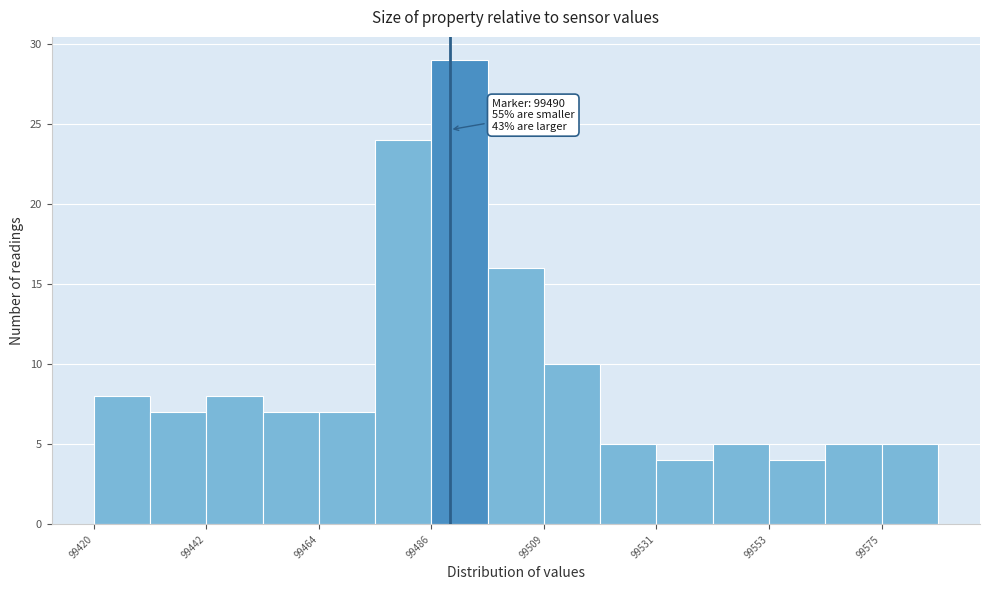

Read against the x-axis, roughly where is the centre of the tallest bar?

99490